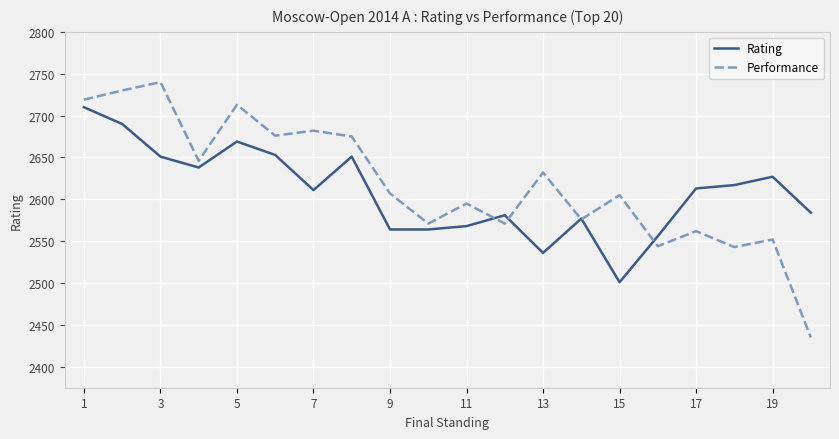

Rank the series by their average value, from highest to lowest.

Performance, Rating